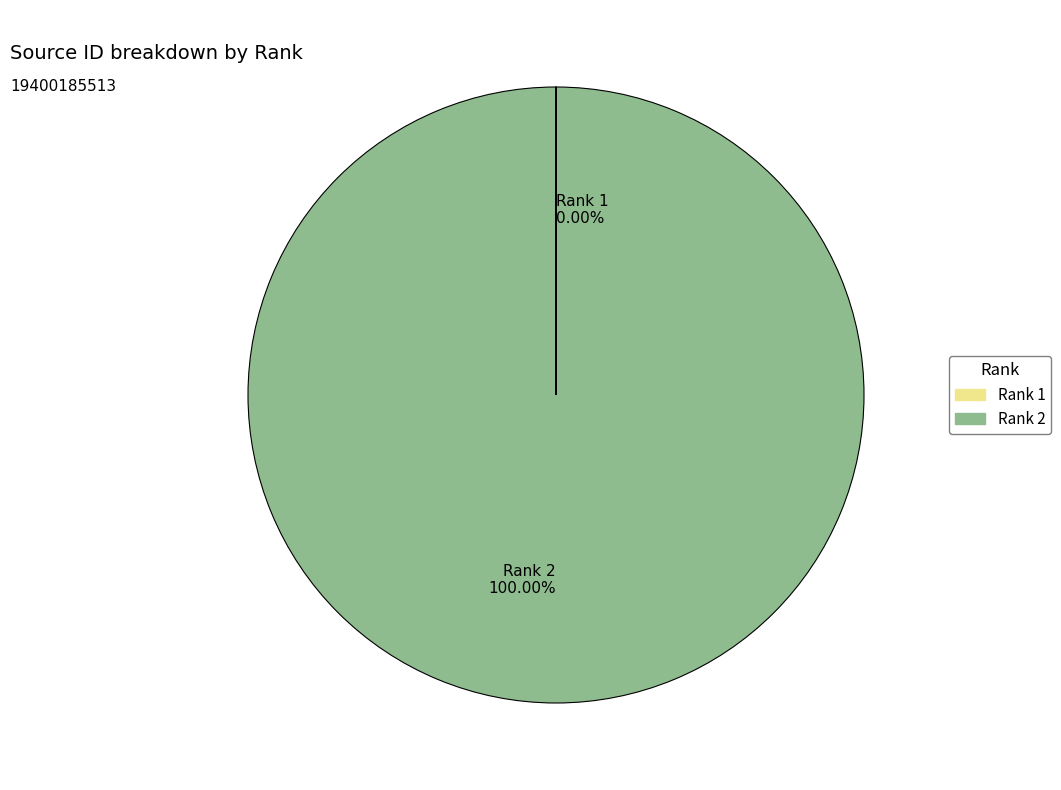

Is there a majority slice in this chart?

Yes